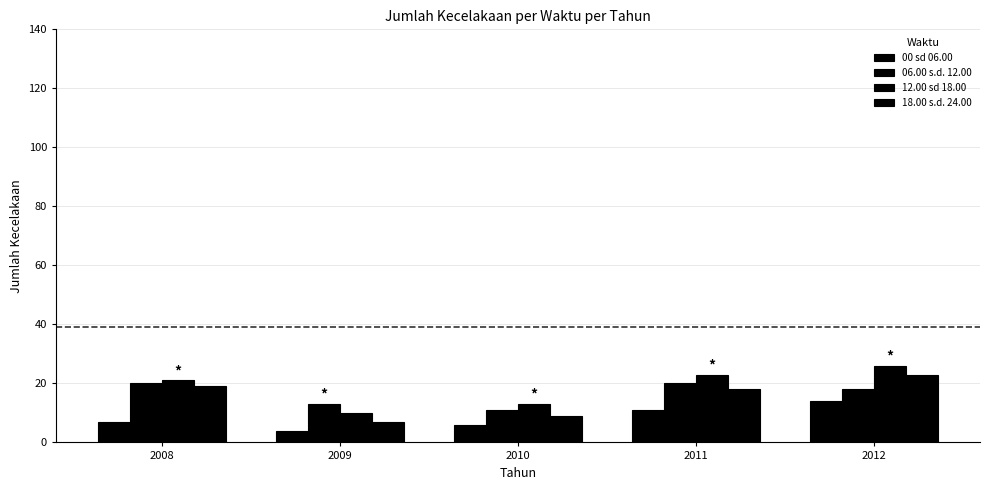

Which series has the widest spread of values?

12.00 sd 18.00